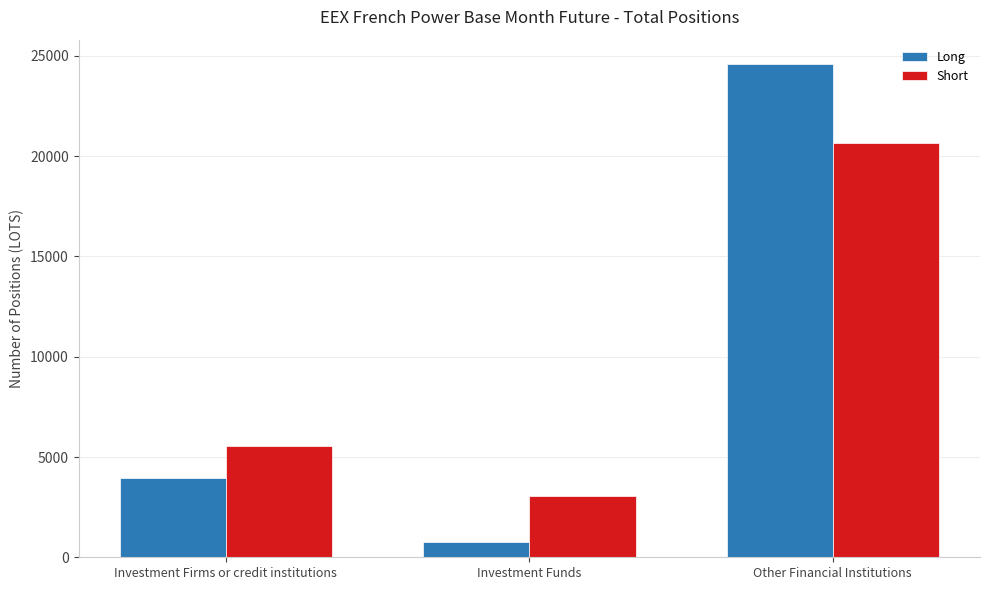

At which label is Short closest to 11846?

Investment Firms or credit institutions